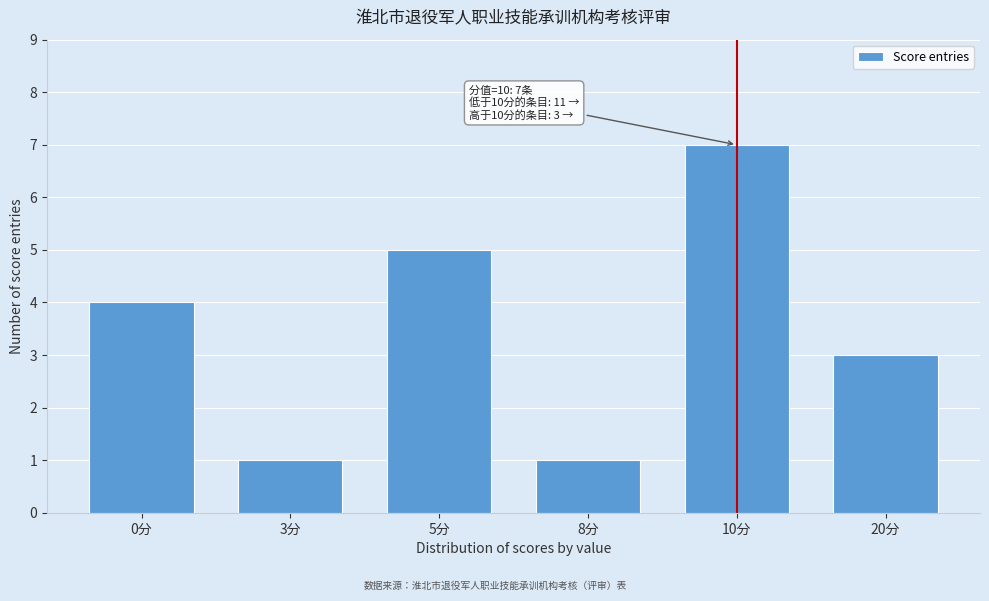

Reading left to right, list all the values displayed in this chart.

4	1	5	1	7	3